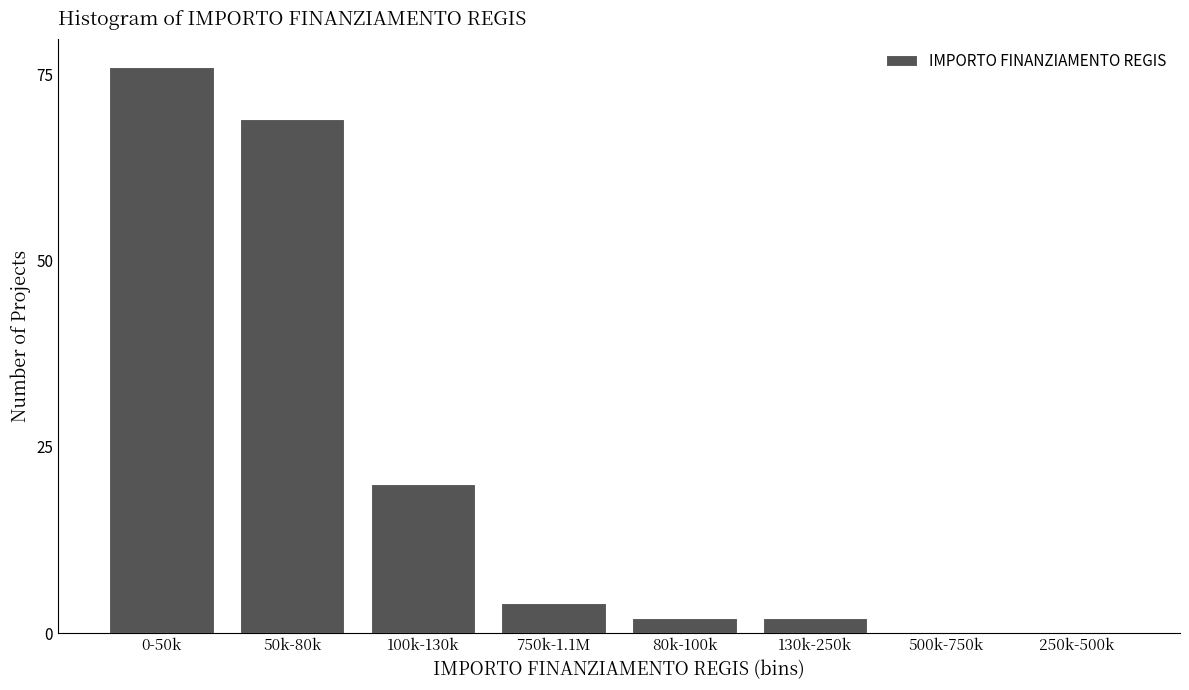

Reading left to right, what are all the values shown in this chart?

0-50k=76	50k-80k=69	100k-130k=20	750k-1.1M=4	80k-100k=2	130k-250k=2	500k-750k=0	250k-500k=0